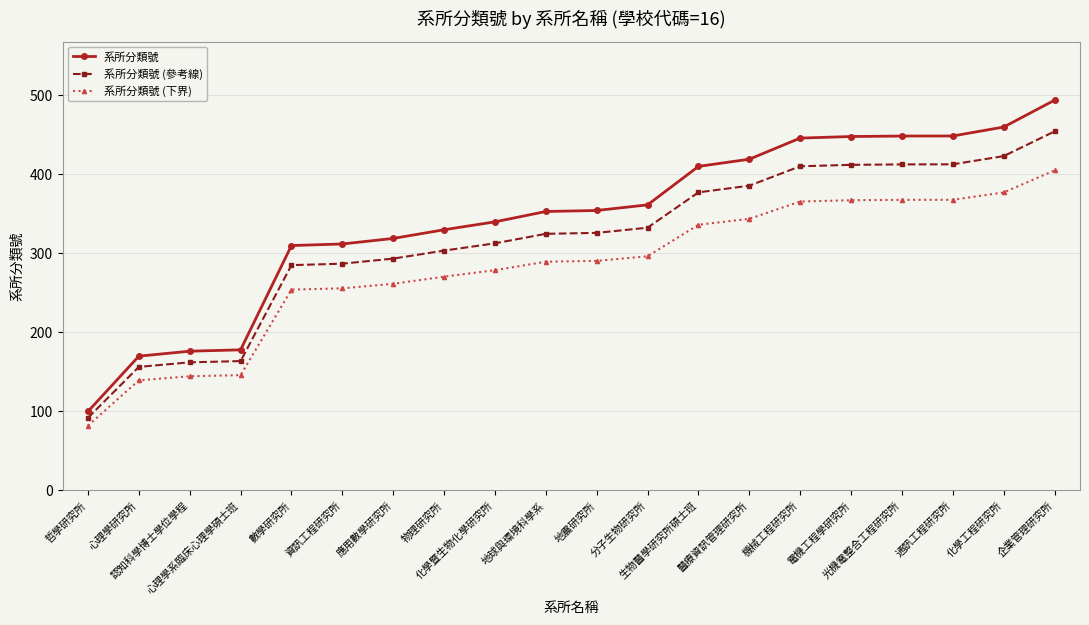

Is it true that 系所分類號 (參考線) equals 412.7 at 光機電整合工程研究所?

True